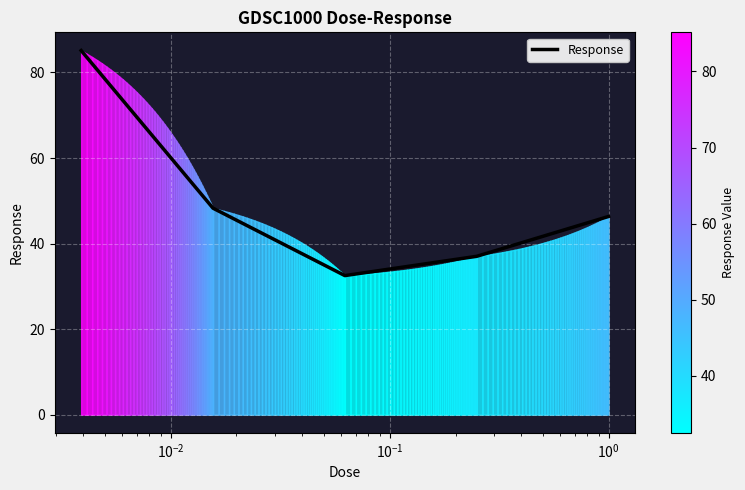

Reading left to right, transcribe all the data shown in this chart.

85.1	48.3	32.5	37.0	46.3